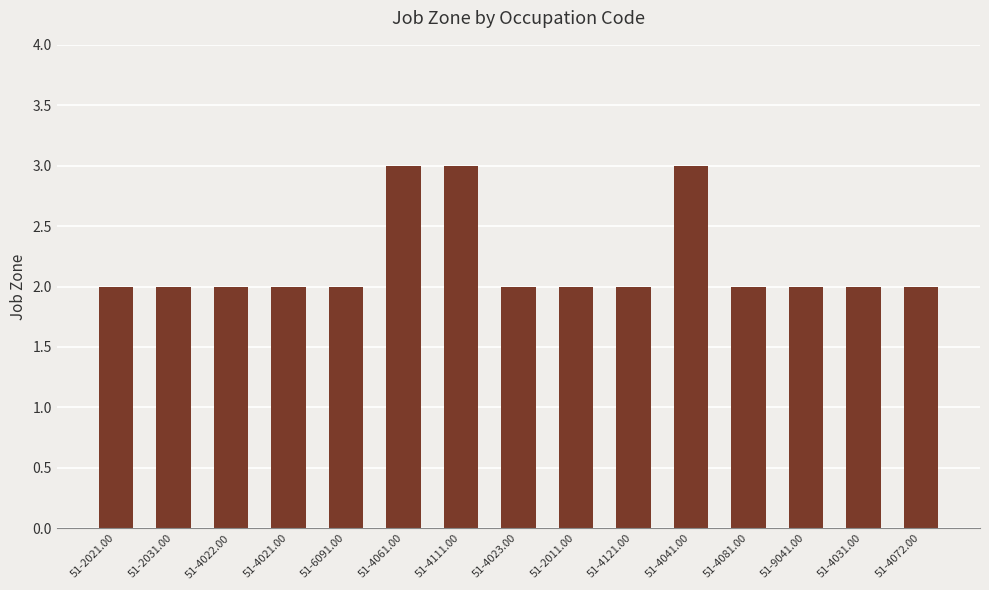

What is the change in value from 51-2021.00 to 51-4041.00?

+1